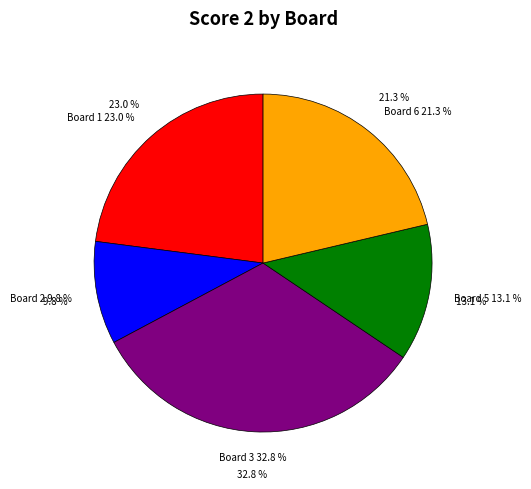

To the nearest percent, what is the average slice percentage?

17%